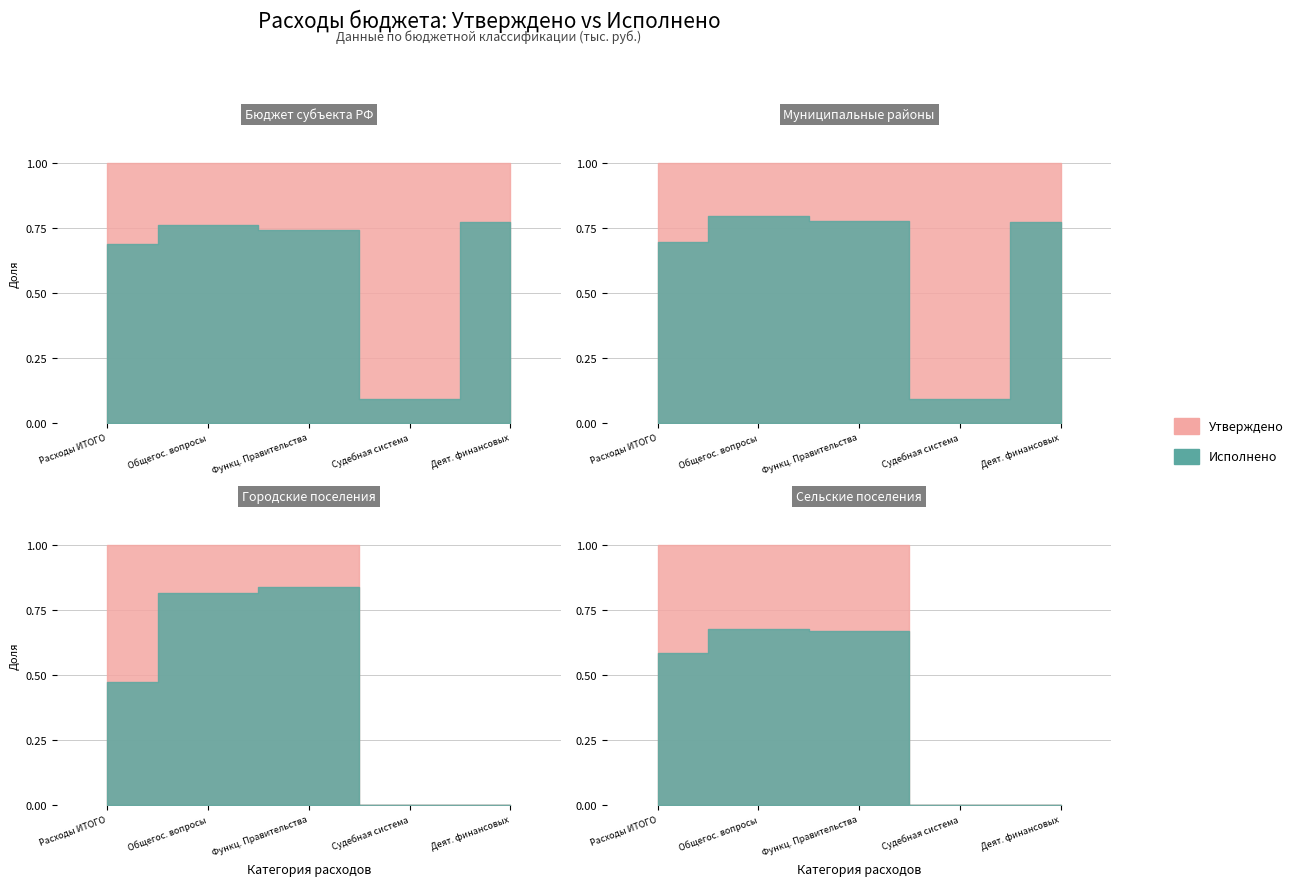

True or false: Исполнено (бюджет субъекта) and Утверждено (бюджет субъекта) intersect in this chart.

False